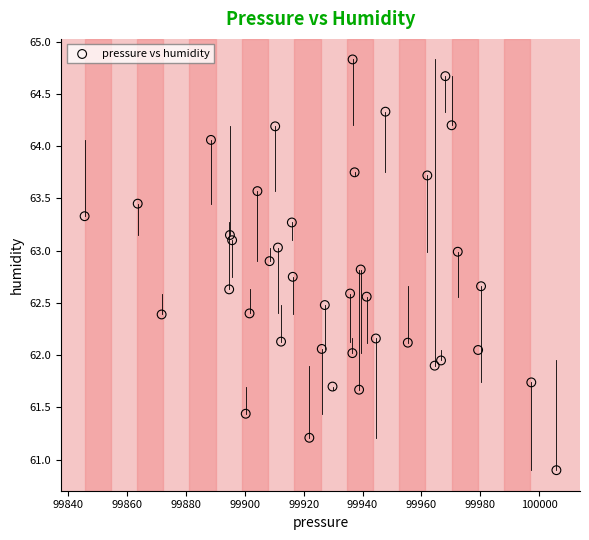

What is the range of Y values (max minus min)?

3.9